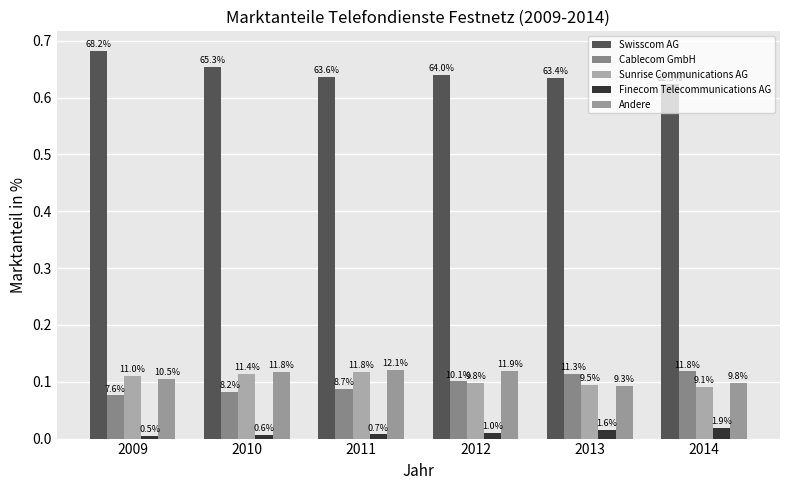

Reading left to right, transcribe all the data shown in this chart.

Swisscom AG: 0.7	0.7	0.6	0.6	0.6	0.6
Cablecom GmbH: 0.1	0.1	0.1	0.1	0.1	0.1
Sunrise Communications AG: 0.1	0.1	0.1	0.1	0.1	0.1
Finecom Telecommunications AG: 0.0	0.0	0.0	0.0	0.0	0.0
Andere: 0.1	0.1	0.1	0.1	0.1	0.1